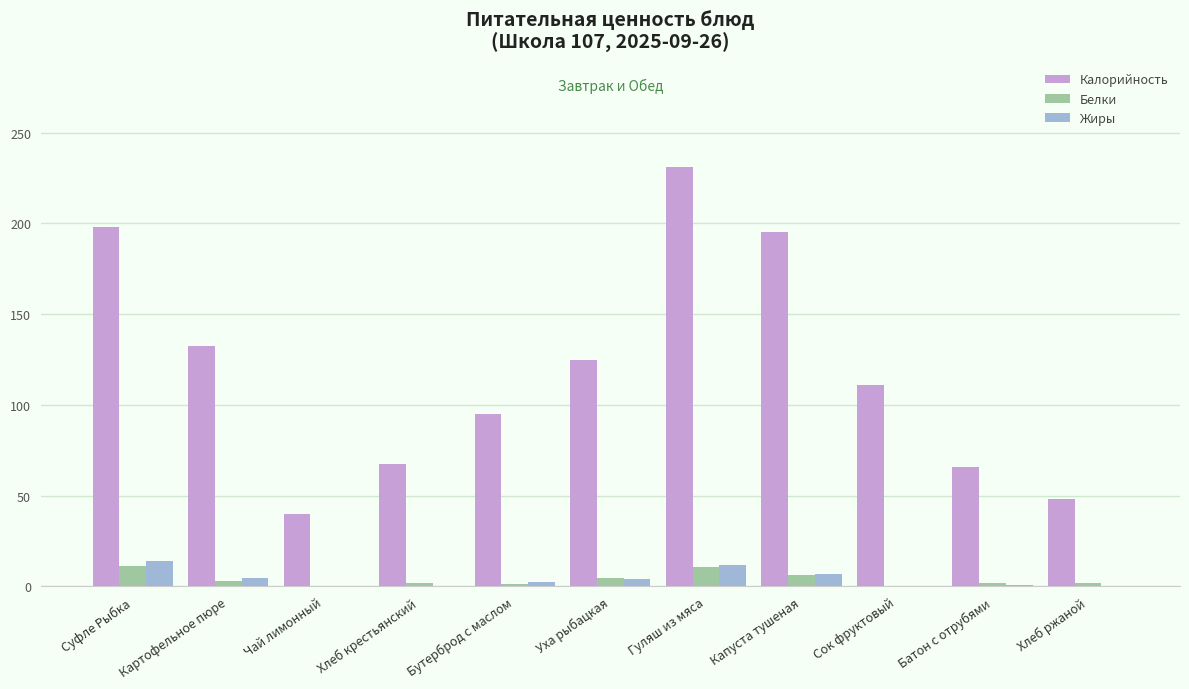

Is it true that Калорийность equals 124.6 at Уха рыбацкая?

True